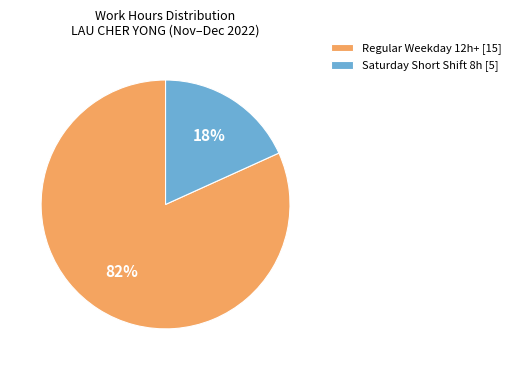

Is there any slice that represents more than half of the pie?

Yes